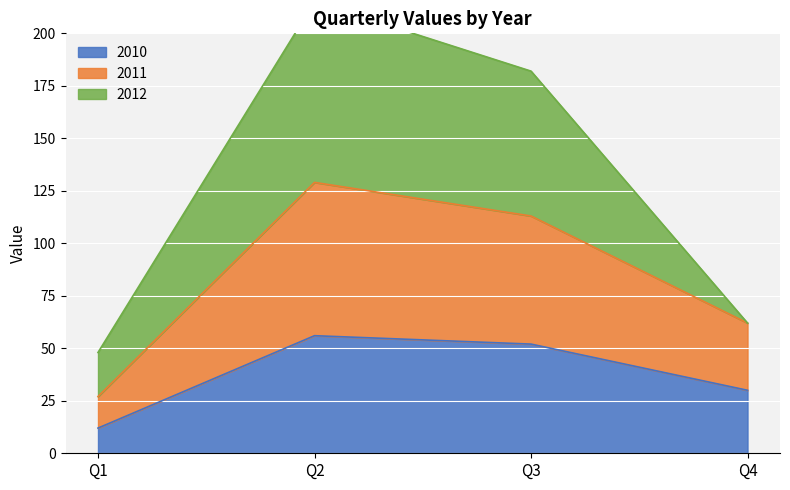

True or false: 2011 and 2010 cross at least once.

False